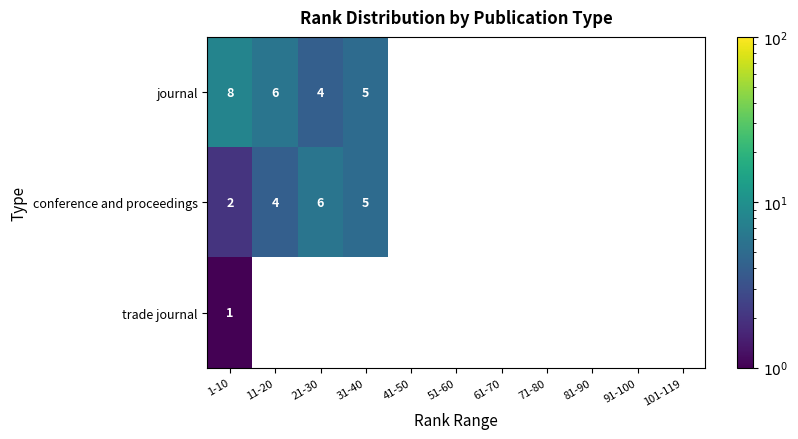

Is it true that journal equals 2 at 1-10?

False